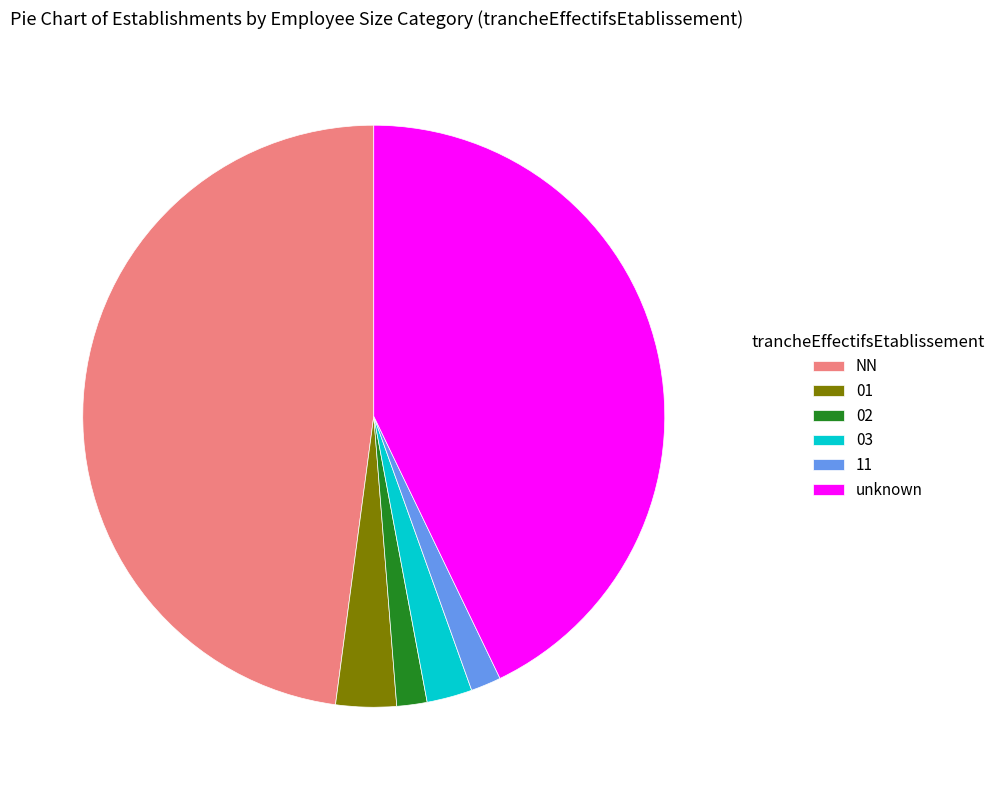

Does any single category account for the majority?

No